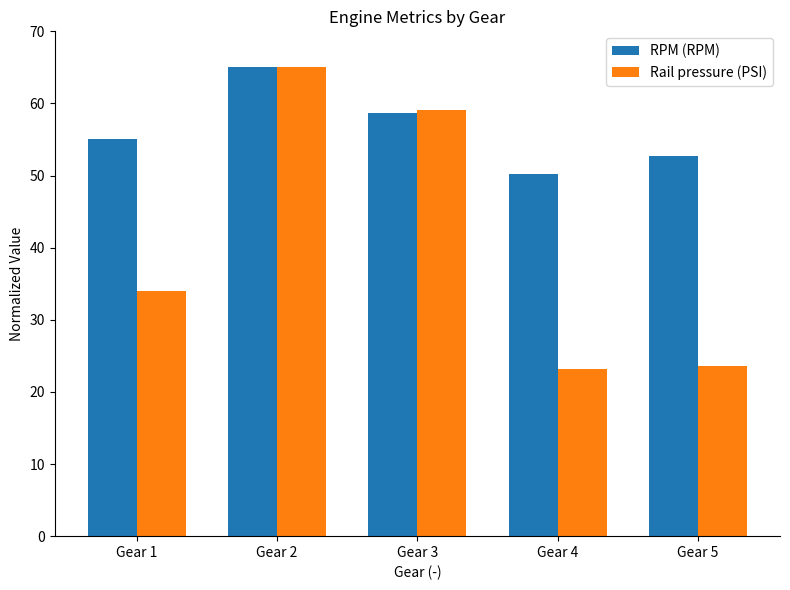

Are the bars horizontal?

No